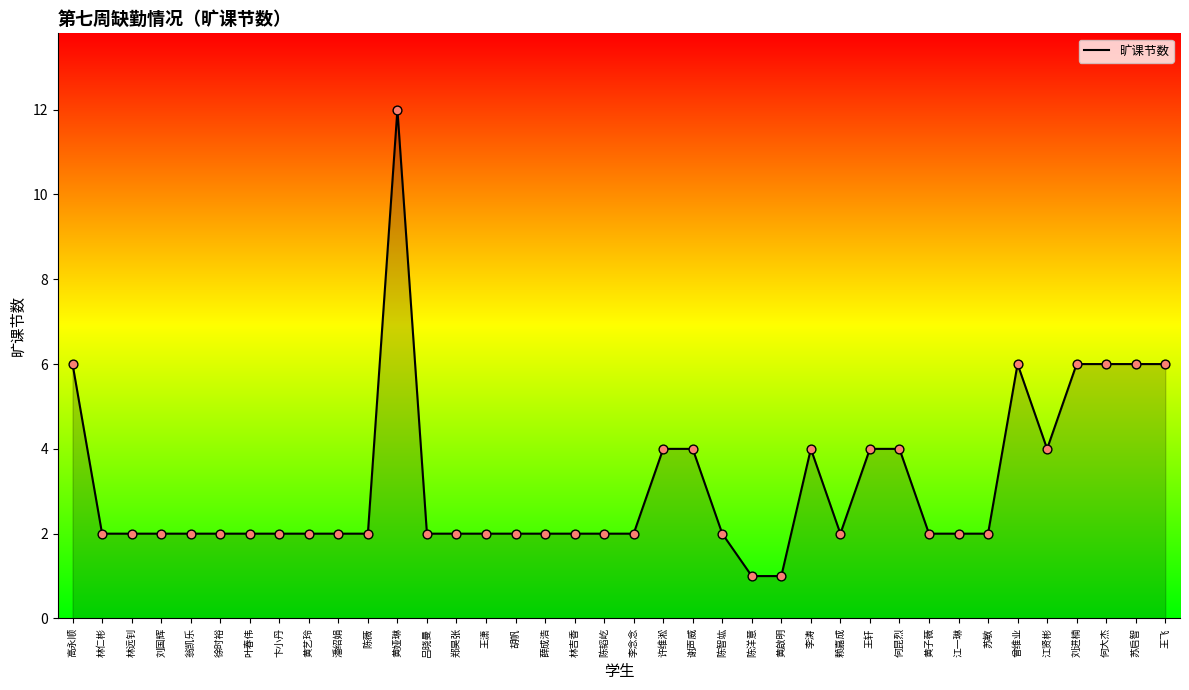

What is the ratio of the value at 黄娅琳 to the value at 何昆烈?

3.0